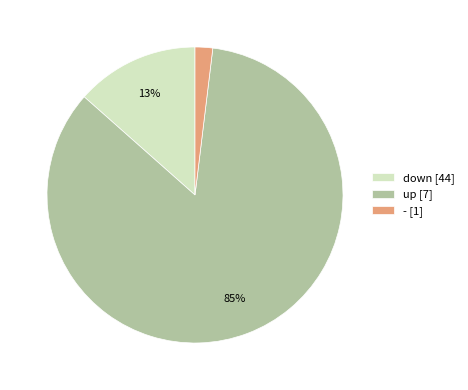

Which slice is the largest?

up [7]